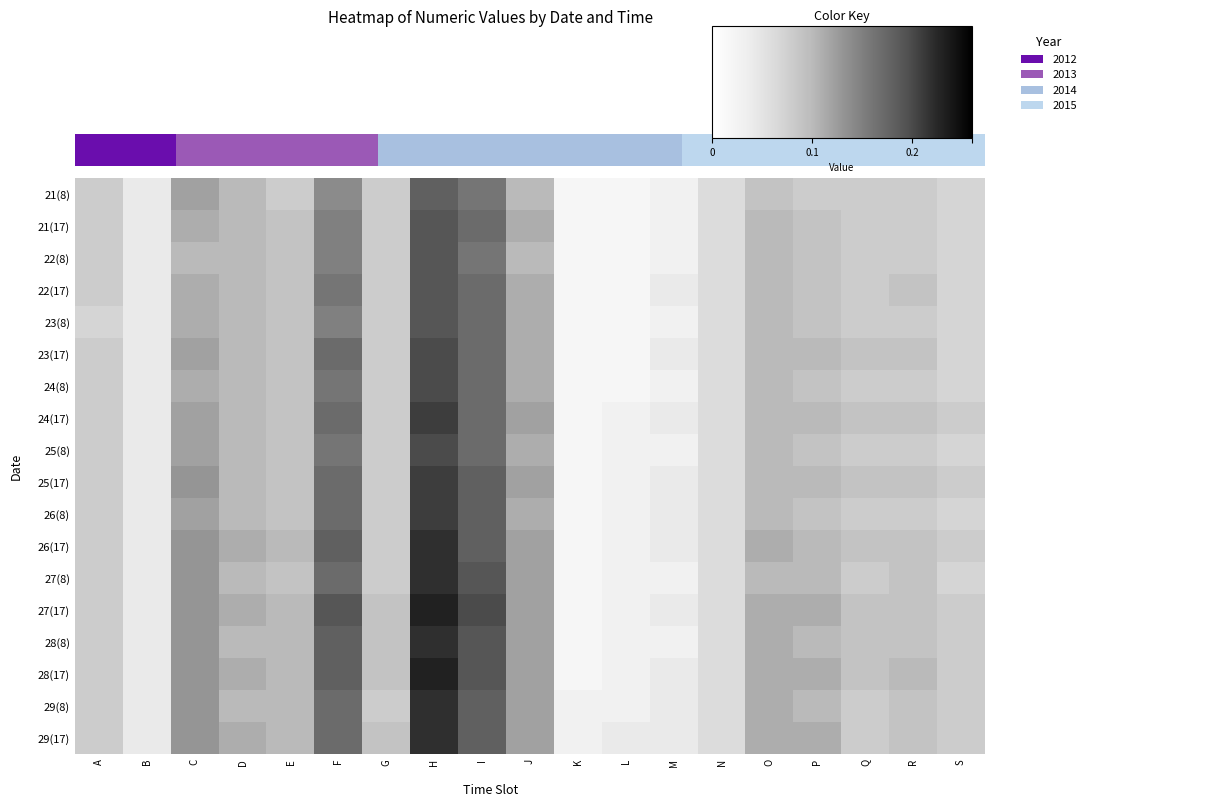

True or false: 25(17) has a value of 0.1 at E.

True